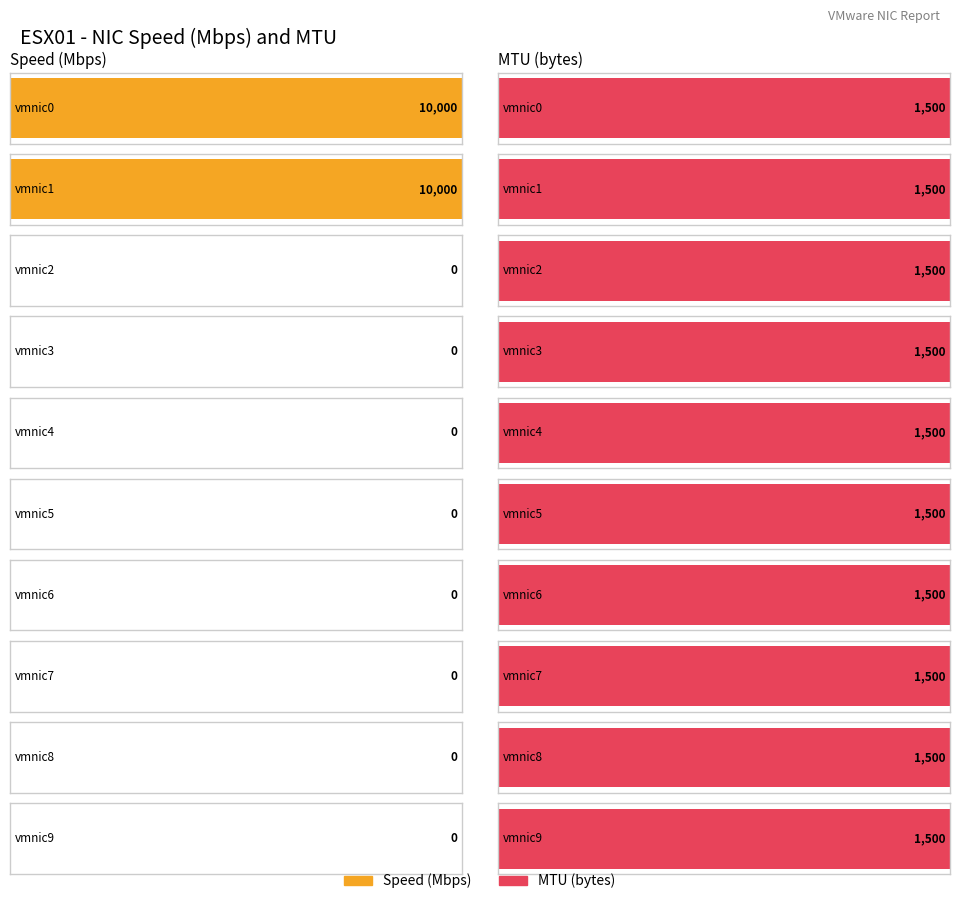

Is the value of Speed at vmnic0 greater than the value of MTU at vmnic9?

Yes